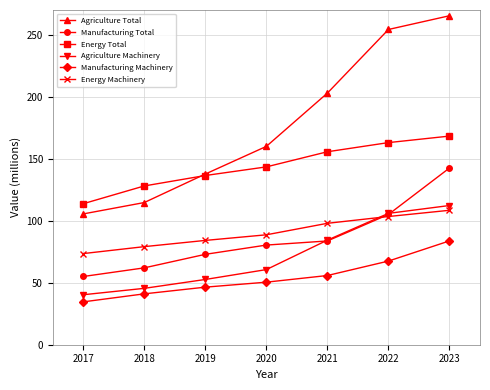

What is the value of the Agriculture Machinery point at the 6th from the left?

106.0